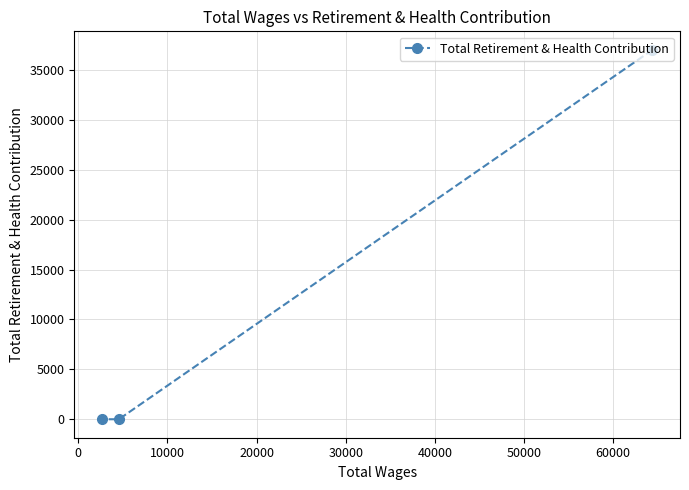

What is the greatest value displayed?

37007